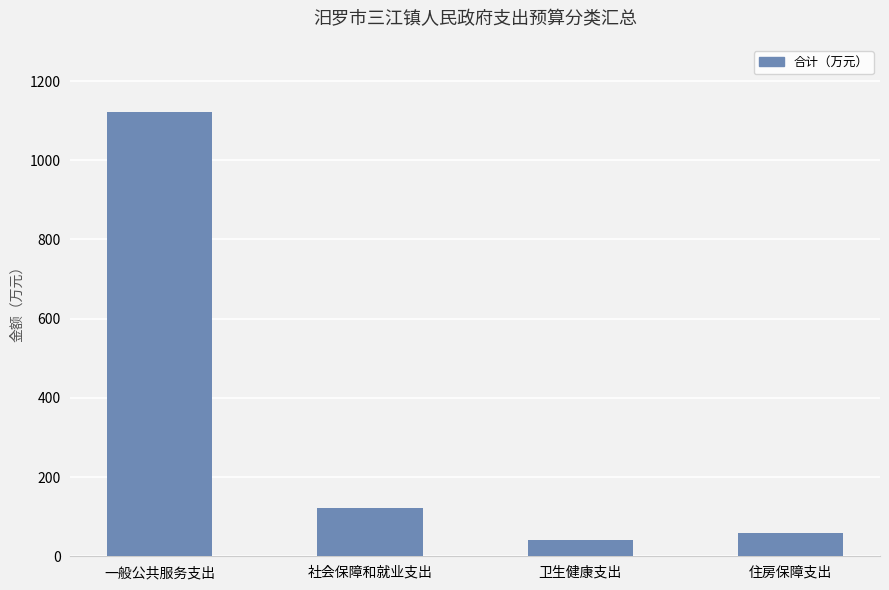

How many data points are less than 120?

2